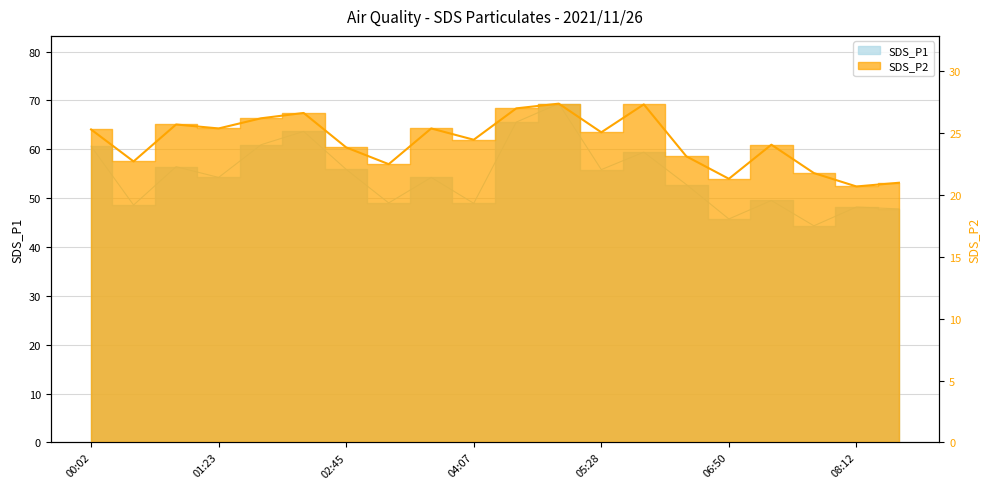

How many distinct data groups are displayed?

2